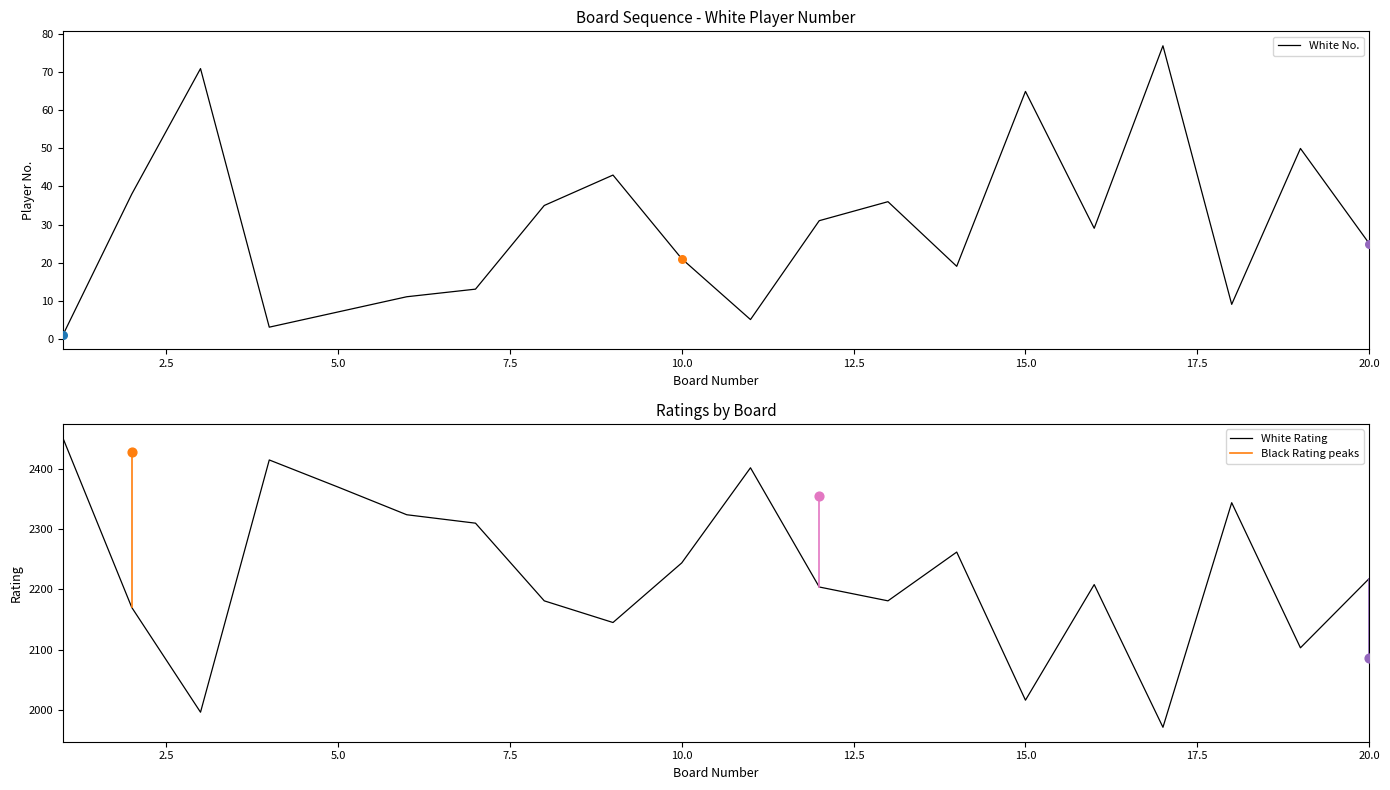

Which series reaches the maximum Y coordinate?

White Rating